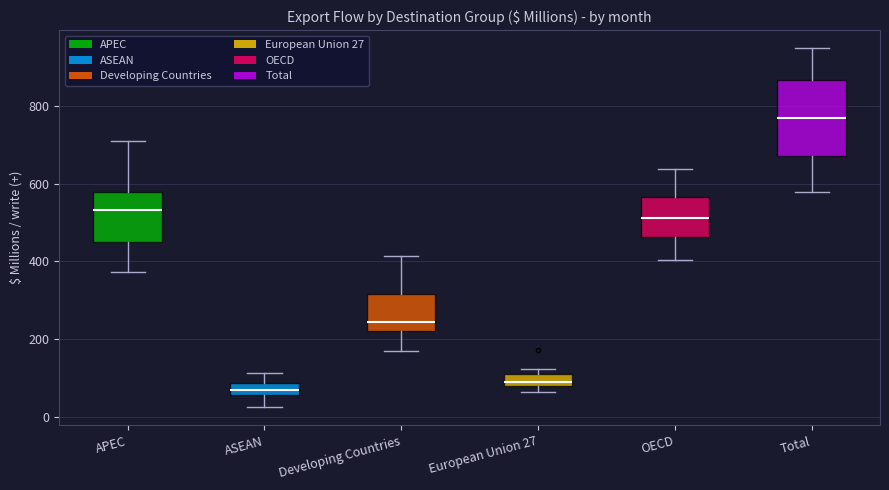

Which box has the lowest median line?

ASEAN